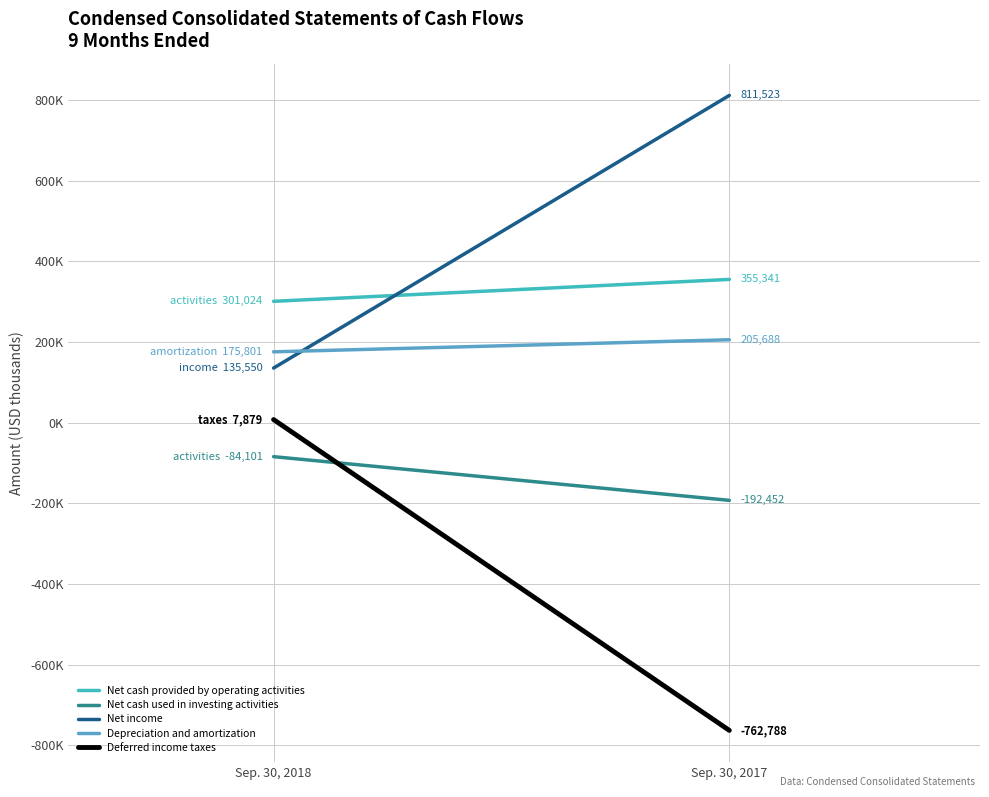

List the series in order of their peak value, highest first.

Net income, Net cash provided by operating activities, Depreciation and amortization, Deferred income taxes, Net cash used in investing activities